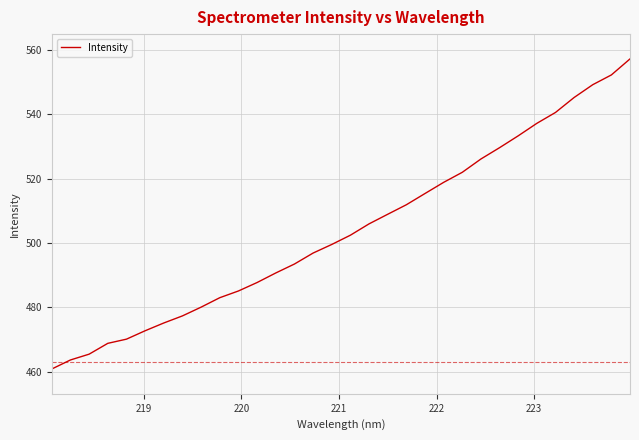

What is the minimum value shown in the chart?

460.8